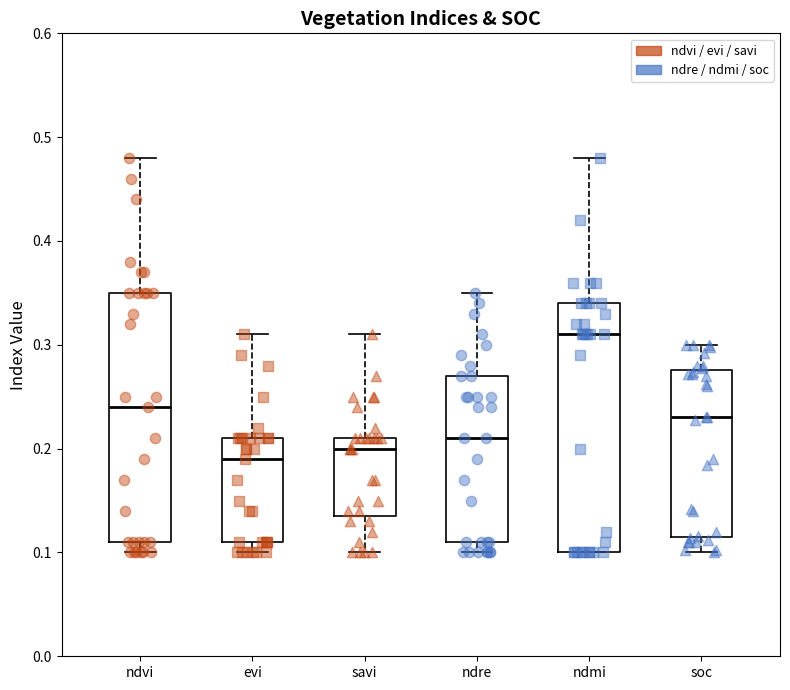

Reading left to right, read every box against the y-axis: the position of its median line, the range the box covers, and the ends of its whiskers. The values are not printed on the chart, so give them approximately, as read against the axis.

ndvi: median 0.24, box 0.11 to 0.35, whiskers 0.10 to 0.48
evi: median 0.19, box 0.11 to 0.21, whiskers 0.10 to 0.31
savi: median 0.20, box 0.14 to 0.21, whiskers 0.10 to 0.31
ndre: median 0.21, box 0.11 to 0.27, whiskers 0.10 to 0.35
ndmi: median 0.31, box 0.10 to 0.34, whiskers 0.10 to 0.48
soc: median 0.23, box 0.12 to 0.28, whiskers 0.10 to 0.30